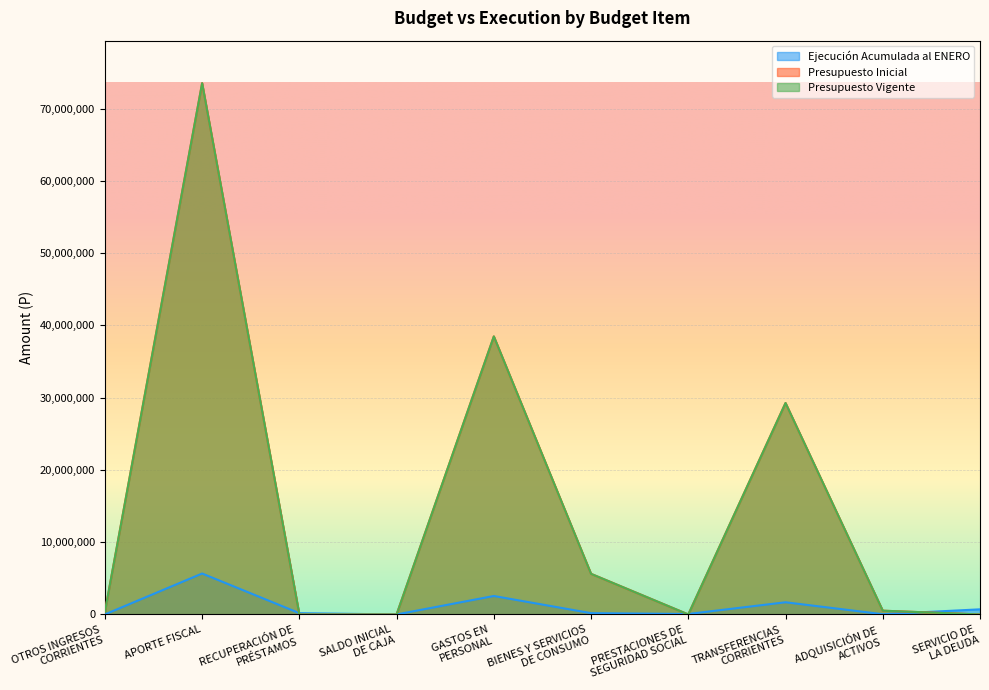

True or false: Presupuesto Inicial and Presupuesto Vigente cross at least once.

False